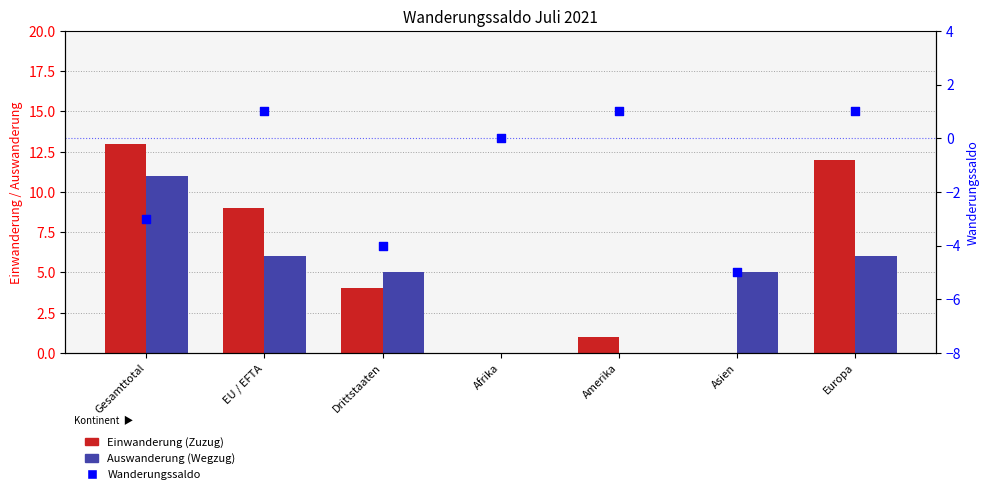

What are all the series names shown in the legend?

Einwanderung (Zuzug), Auswanderung (Wegzug), Wanderungssaldo